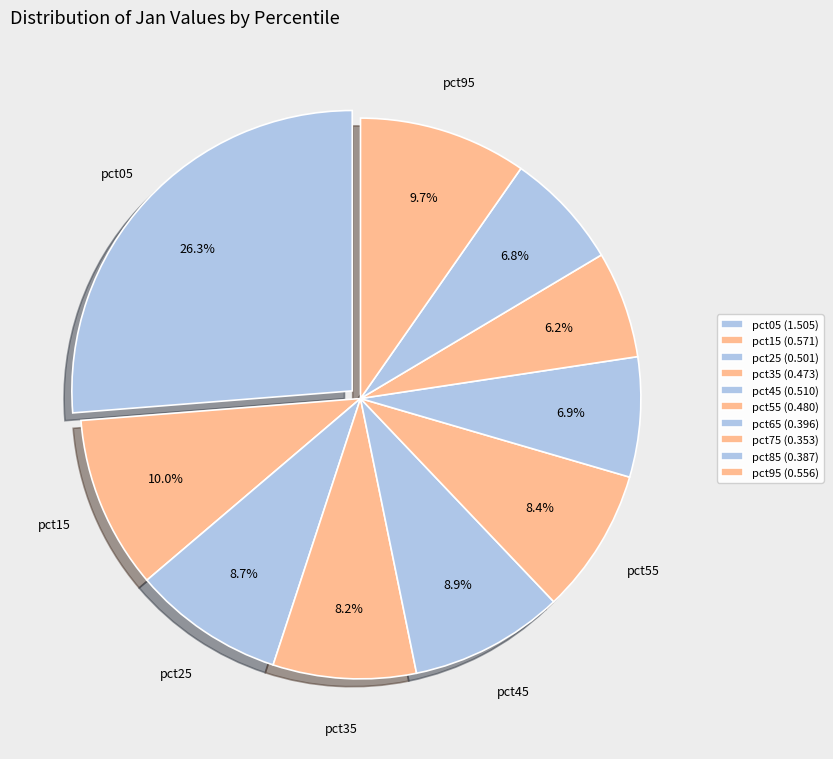

What is the change in value from pct05 to pct55?

-1.0